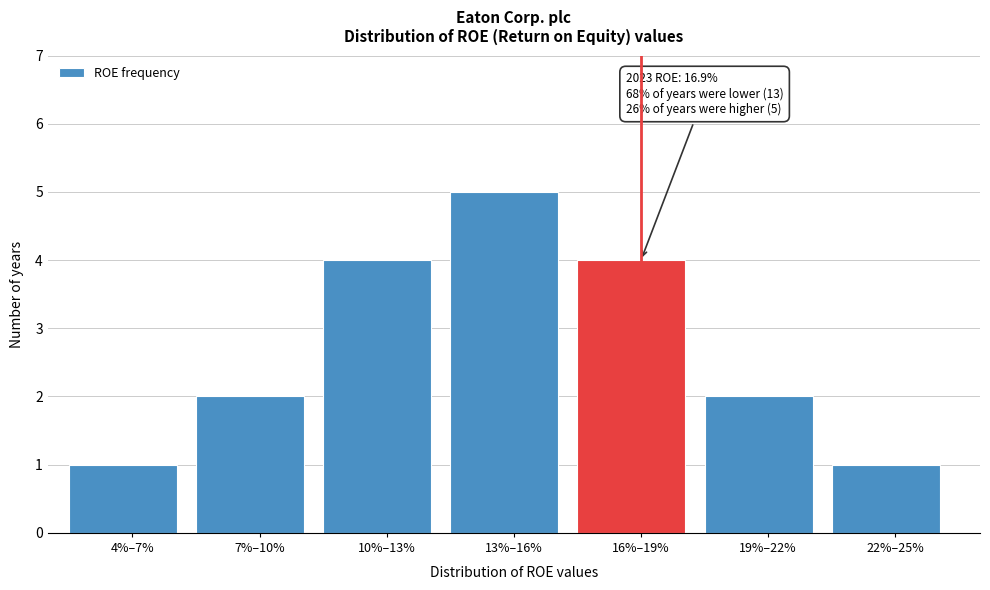

Reading left to right, transcribe all the data shown in this chart.

4%–7%=1	7%–10%=2	10%–13%=4	13%–16%=5	16%–19%=4	19%–22%=2	22%–25%=1